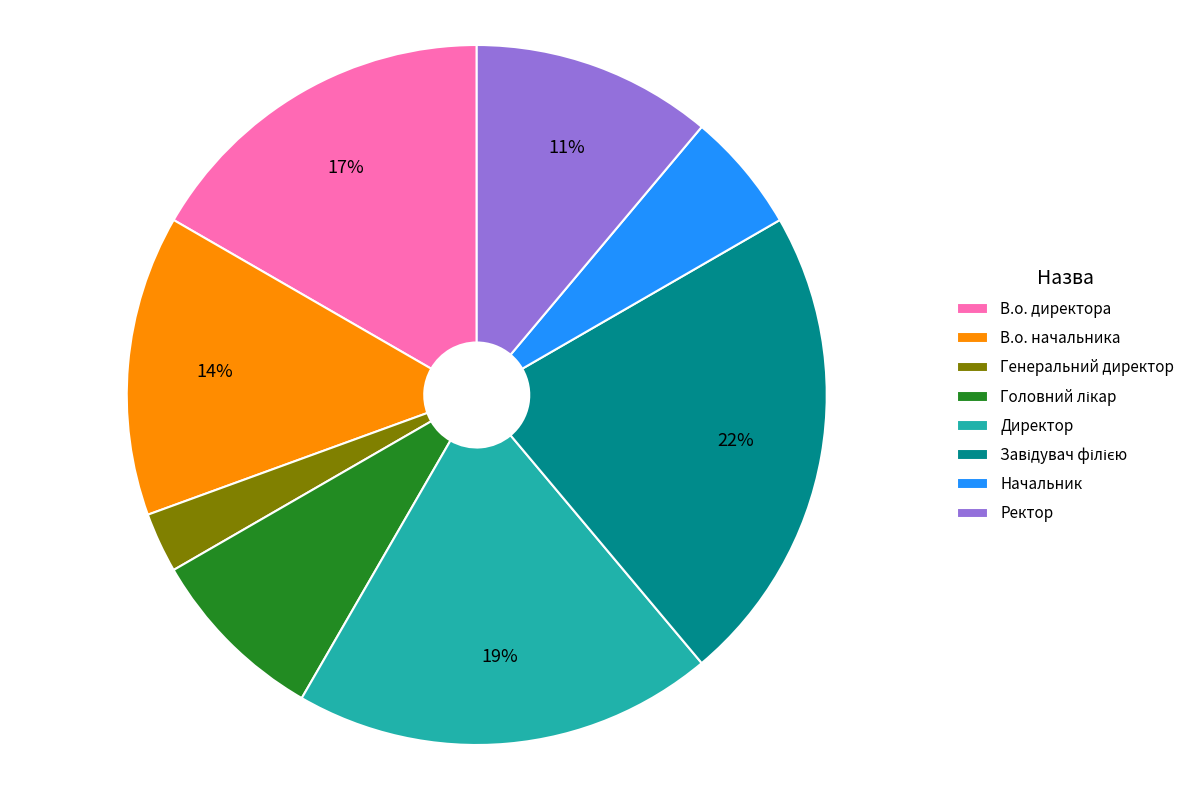

Approximately how many times larger is the value at Ректор compared to Директор?

0.6